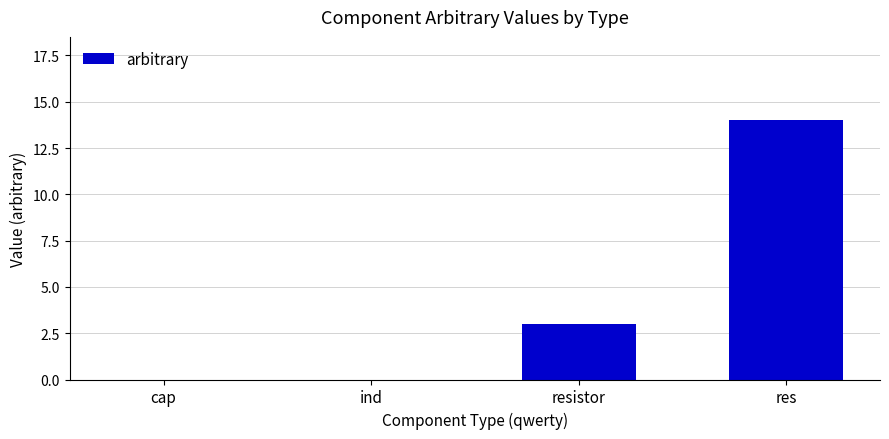

What is the sum of all values?

17